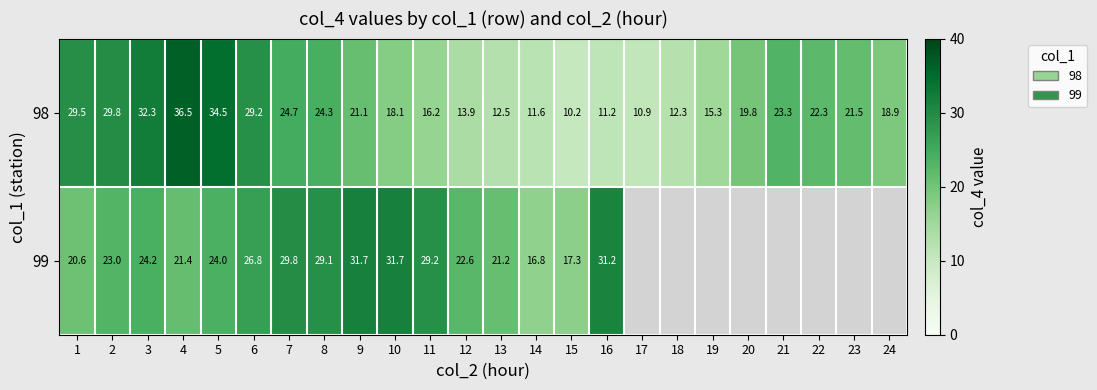

The value of 98 at 5 is 34.5. True or false?

True